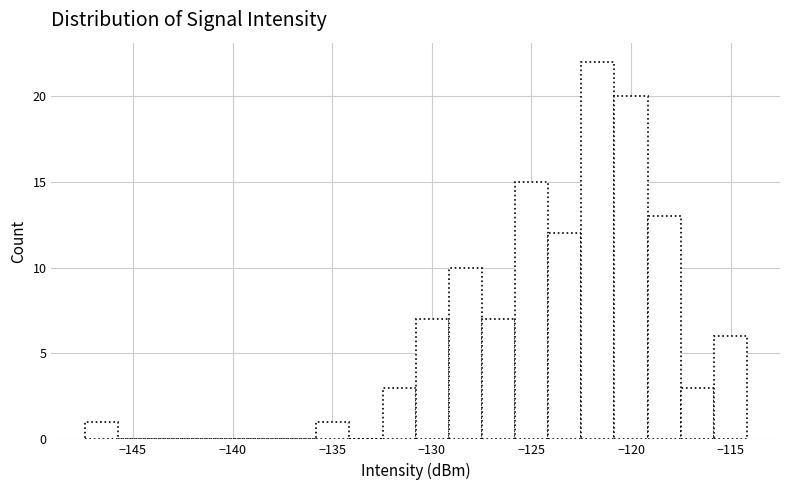

Around what value on the x-axis is the tallest bar? Give the approximate position of its centre, as read against the axis.

-121.5